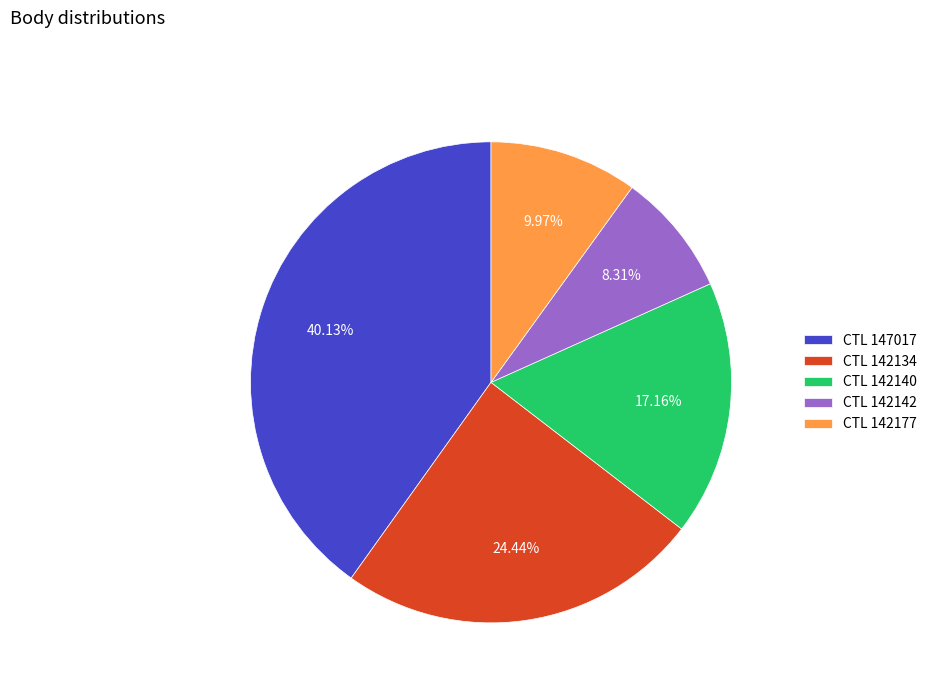

How many segments does this pie chart have?

5